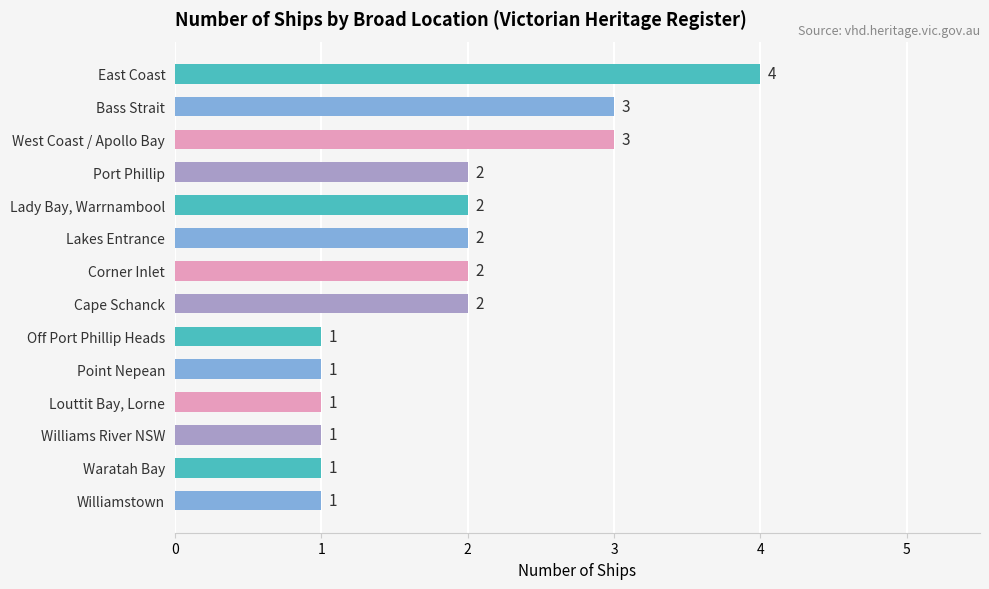

What is the average value?

2